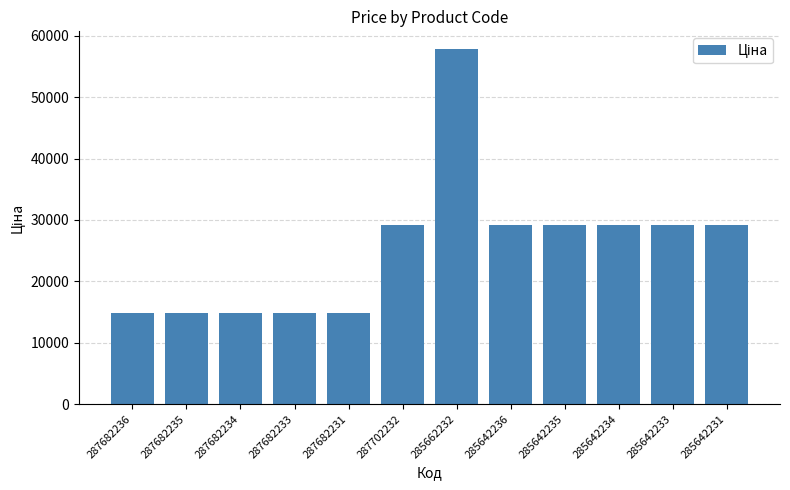

Which label corresponds to the largest value in the chart?

285662232